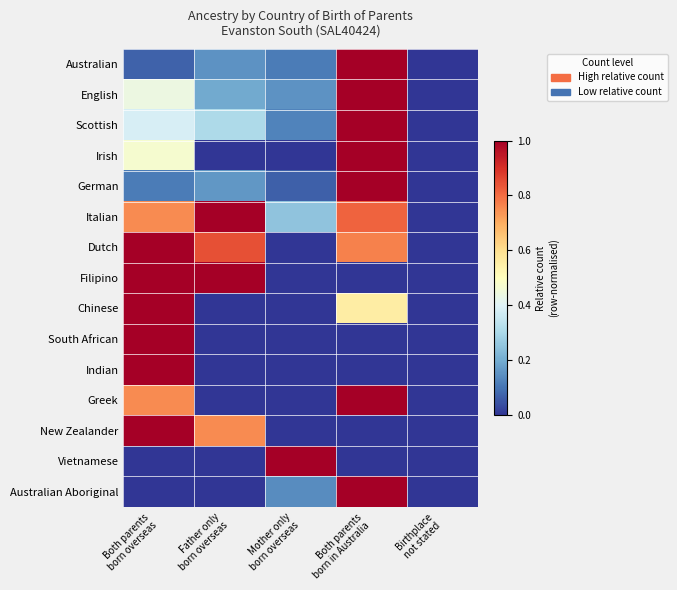

Reading left to right, what are all the values shown in this chart?

Australian: Both parents
born overseas=0.1	Father only
born overseas=0.2	Mother only
born overseas=0.1	Both parents
born in Australia=1.0	Birthplace
not stated=0.0
English: Both parents
born overseas=0.4	Father only
born overseas=0.2	Mother only
born overseas=0.2	Both parents
born in Australia=1.0	Birthplace
not stated=0.0
Scottish: Both parents
born overseas=0.4	Father only
born overseas=0.3	Mother only
born overseas=0.1	Both parents
born in Australia=1.0	Birthplace
not stated=0.0
Irish: Both parents
born overseas=0.5	Father only
born overseas=0.0	Mother only
born overseas=0.0	Both parents
born in Australia=1.0	Birthplace
not stated=0.0
German: Both parents
born overseas=0.1	Father only
born overseas=0.2	Mother only
born overseas=0.1	Both parents
born in Australia=1.0	Birthplace
not stated=0.0
Italian: Both parents
born overseas=0.8	Father only
born overseas=1.0	Mother only
born overseas=0.2	Both parents
born in Australia=0.8	Birthplace
not stated=0.0
Dutch: Both parents
born overseas=1.0	Father only
born overseas=0.8	Mother only
born overseas=0.0	Both parents
born in Australia=0.8	Birthplace
not stated=0.0
Filipino: Both parents
born overseas=1.0	Father only
born overseas=1.0	Mother only
born overseas=0.0	Both parents
born in Australia=0.0	Birthplace
not stated=0.0
Chinese: Both parents
born overseas=1.0	Father only
born overseas=0.0	Mother only
born overseas=0.0	Both parents
born in Australia=0.6	Birthplace
not stated=0.0
South African: Both parents
born overseas=1.0	Father only
born overseas=0.0	Mother only
born overseas=0.0	Both parents
born in Australia=0.0	Birthplace
not stated=0.0
Indian: Both parents
born overseas=1.0	Father only
born overseas=0.0	Mother only
born overseas=0.0	Both parents
born in Australia=0.0	Birthplace
not stated=0.0
Greek: Both parents
born overseas=0.8	Father only
born overseas=0.0	Mother only
born overseas=0.0	Both parents
born in Australia=1.0	Birthplace
not stated=0.0
New Zealander: Both parents
born overseas=1.0	Father only
born overseas=0.8	Mother only
born overseas=0.0	Both parents
born in Australia=0.0	Birthplace
not stated=0.0
Vietnamese: Both parents
born overseas=0.0	Father only
born overseas=0.0	Mother only
born overseas=1.0	Both parents
born in Australia=0.0	Birthplace
not stated=0.0
Australian Aboriginal: Both parents
born overseas=0.0	Father only
born overseas=0.0	Mother only
born overseas=0.1	Both parents
born in Australia=1.0	Birthplace
not stated=0.0